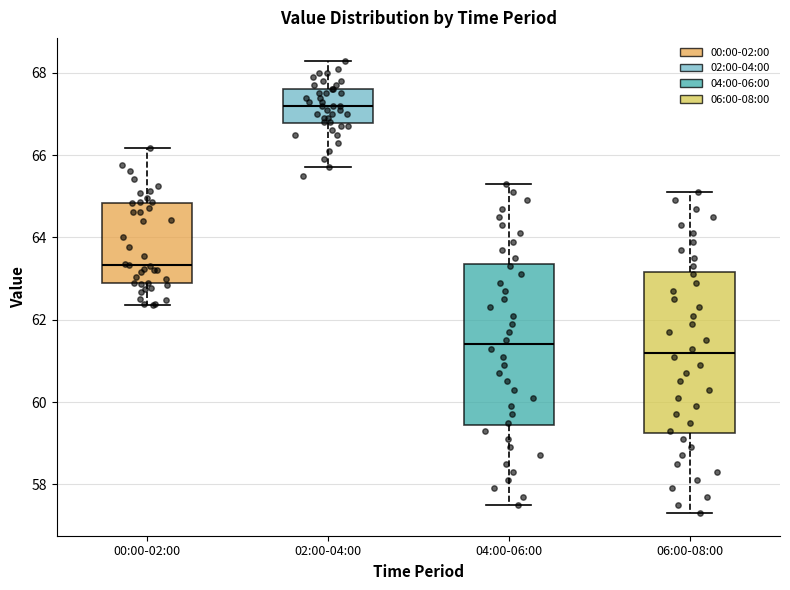

Where does the median line of the box for 06:00-08:00 sit on the y-axis? The values are not printed on the chart, so give them approximately, as read against the axis.

61.2